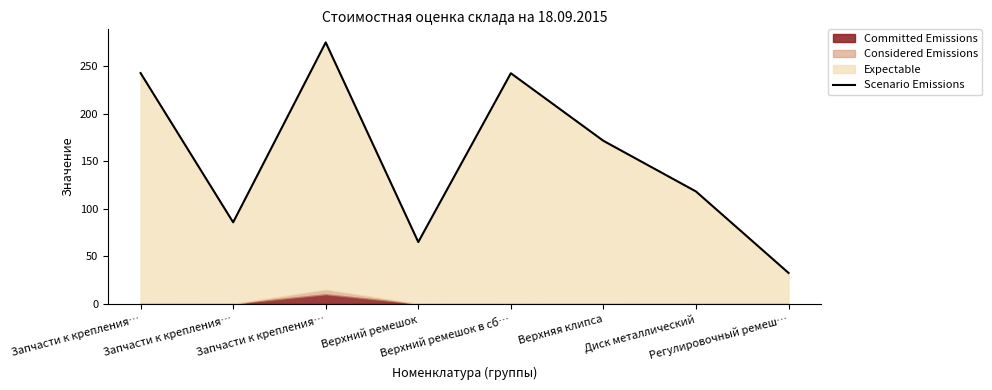

Reading left to right, transcribe all the data shown in this chart.

242.7	85.8	275.0	65.0	242.6	171.5	118.2	32.5